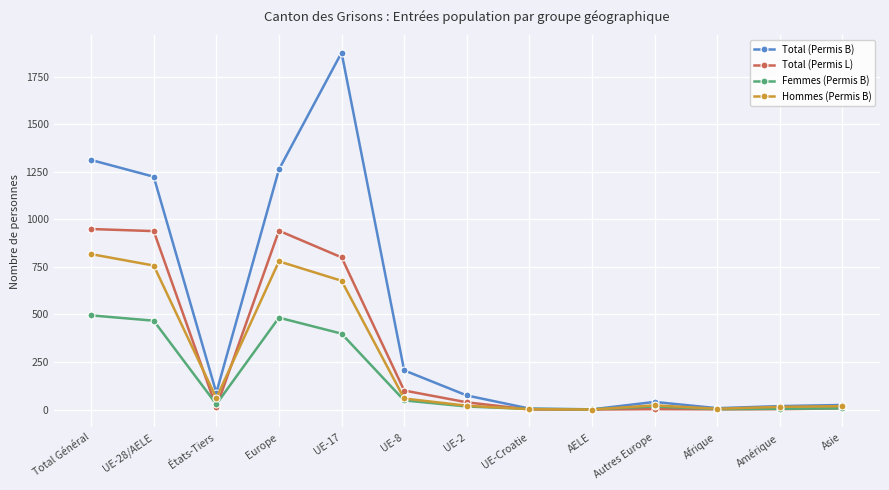

How many interior local valleys does the Total (Permis B) series have?

3